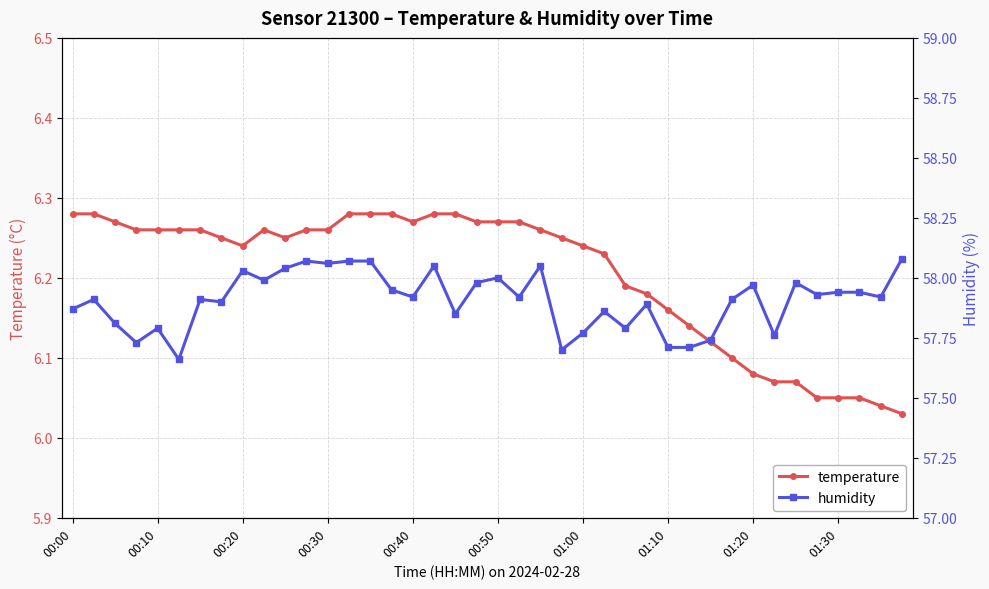

Is it true that temperature equals 9.0 at 00:30?

False